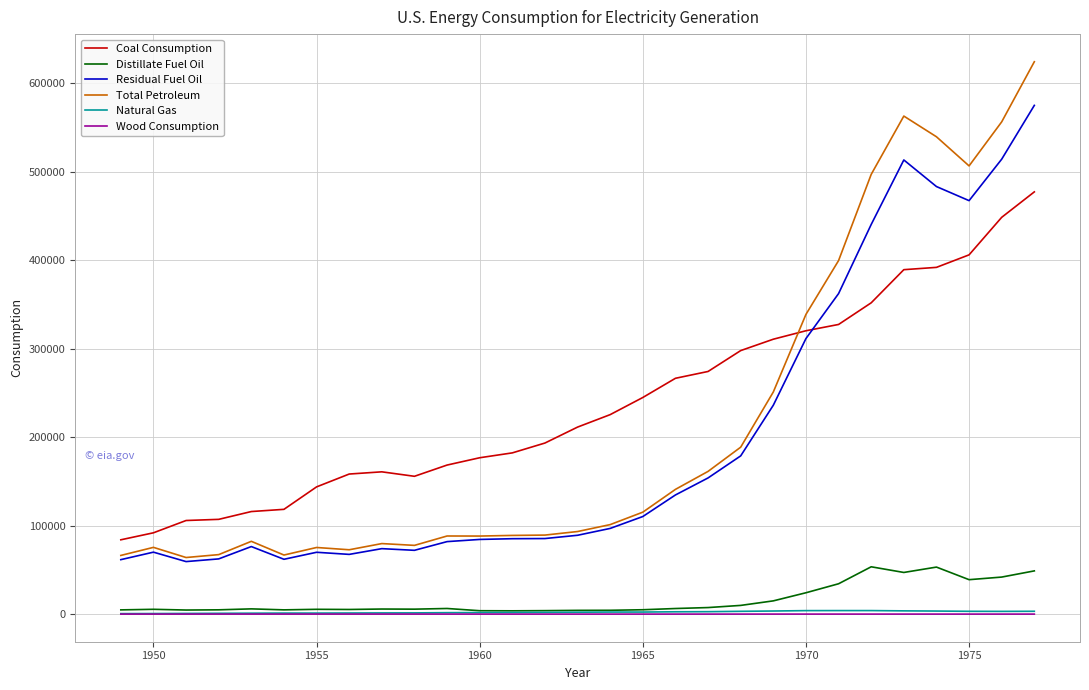

Which series has the widest spread of values?

Total Petroleum